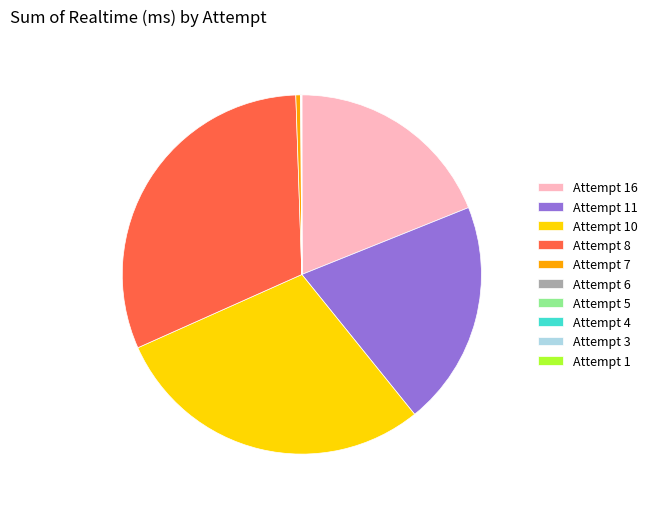

True or false: Attempt 8 accounts for 31% of the total.

True